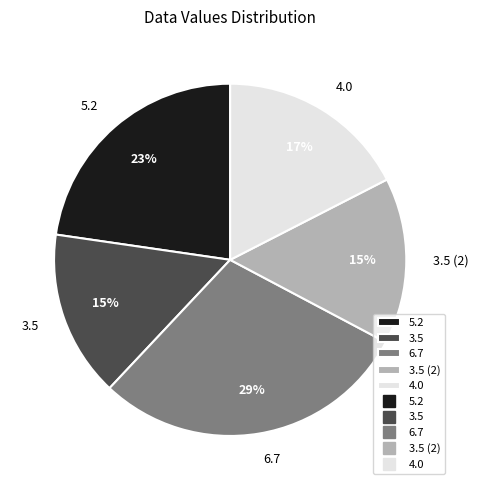

Is 5.2 the majority of the pie?

No